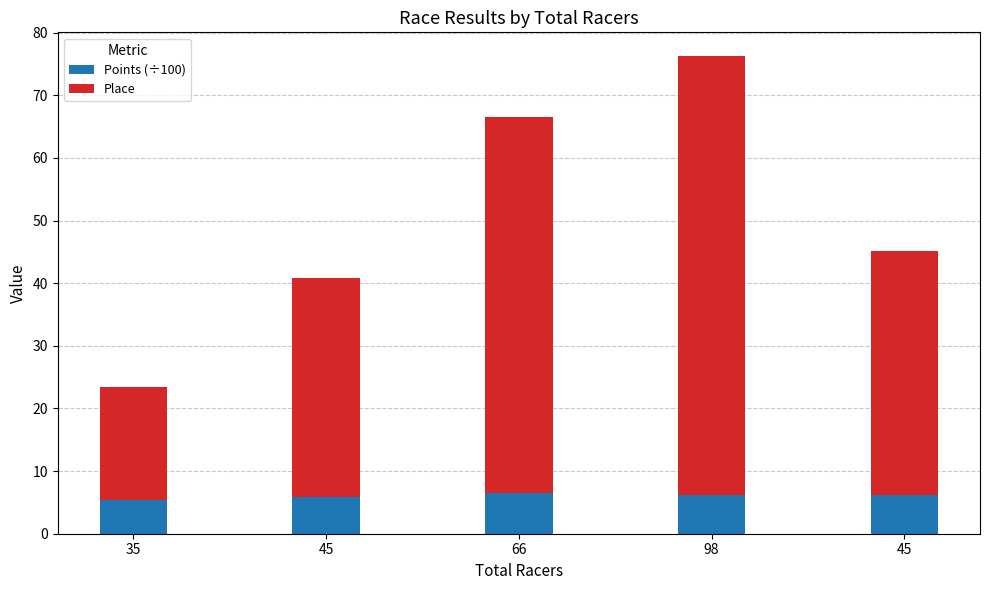

Is it true that Place equals 4.7 at 35?

False